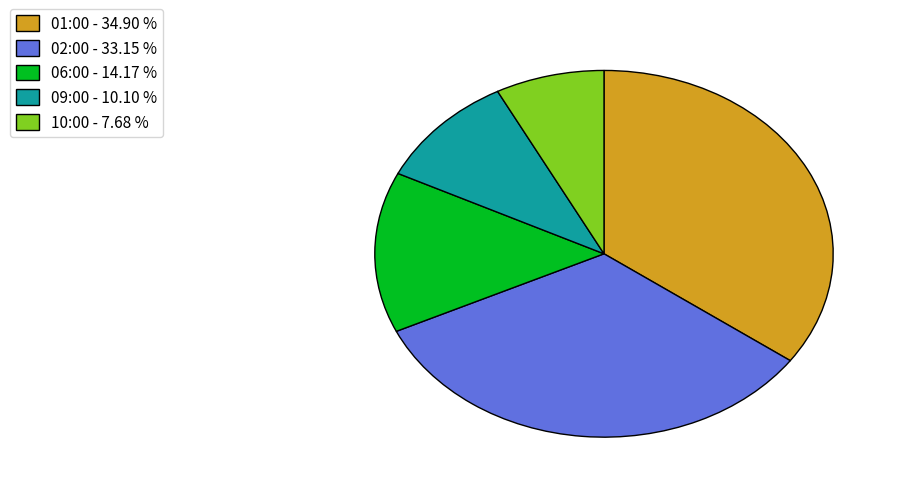

Approximately how many times larger is the value at 01:00 - 34.90 % compared to 06:00 - 14.17 %?

2.5